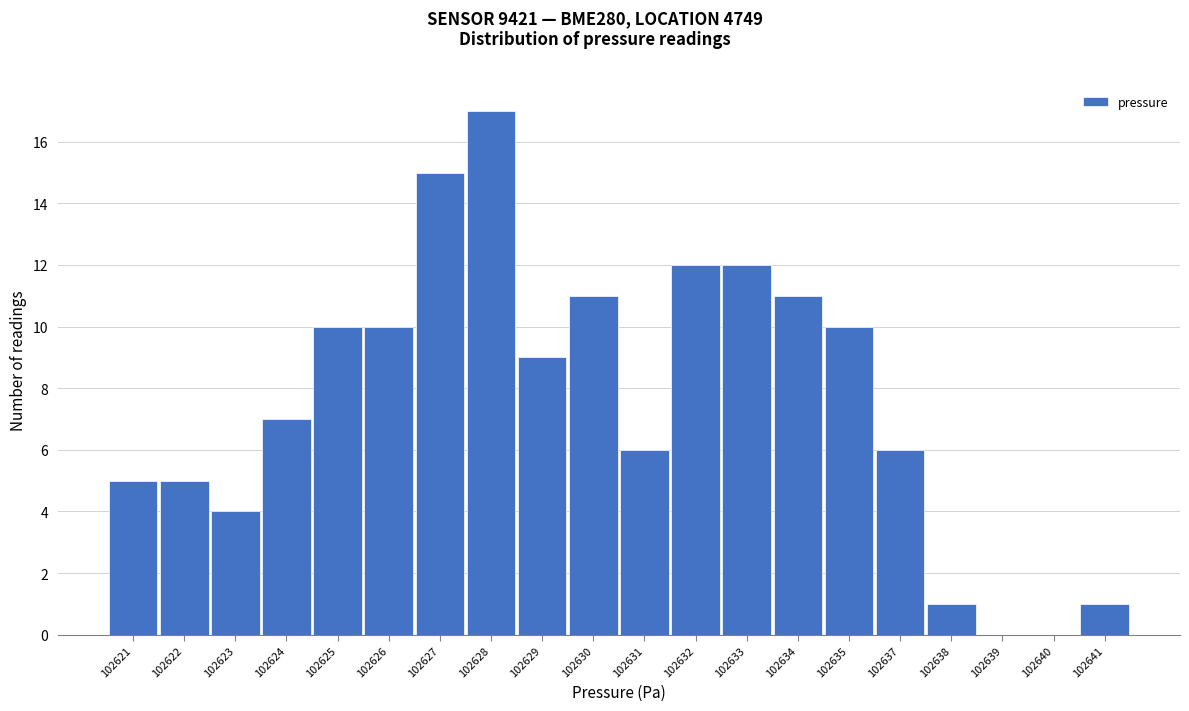

Reading left to right, extract all data points from this chart.

102621=5	102622=5	102623=4	102624=7	102625=10	102626=10	102627=15	102628=17	102629=9	102630=11	102631=6	102632=12	102633=12	102634=11	102635=10	102637=6	102638=1	102639=0	102640=0	102641=1